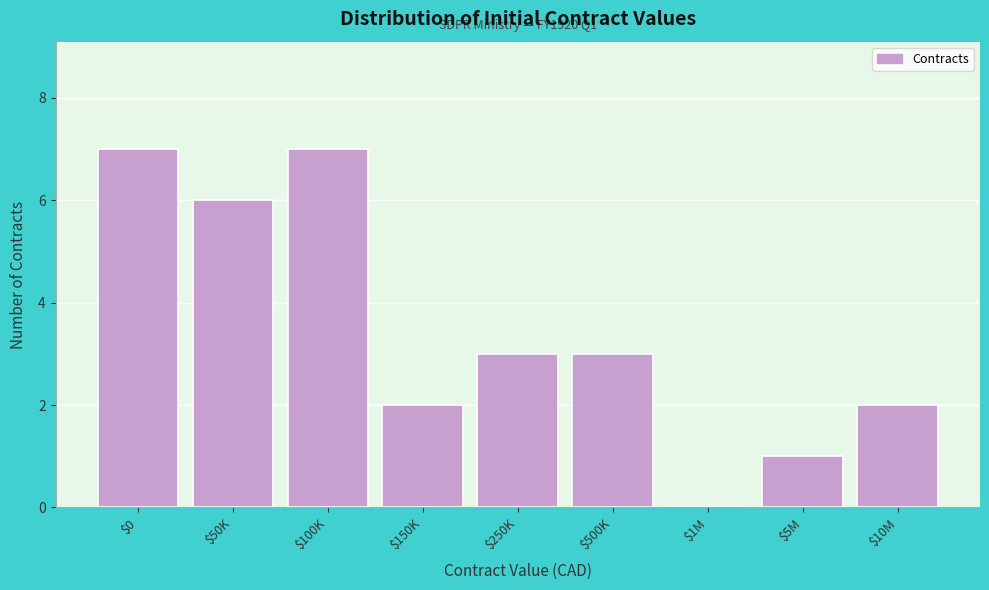

What is the greatest value displayed?

7